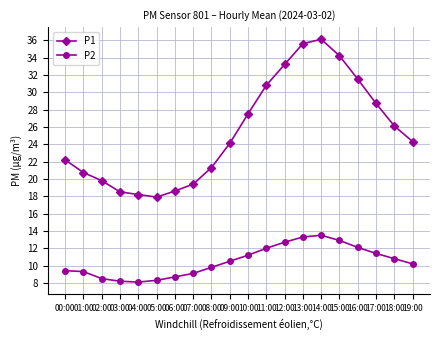

How many data points does each series have?

20